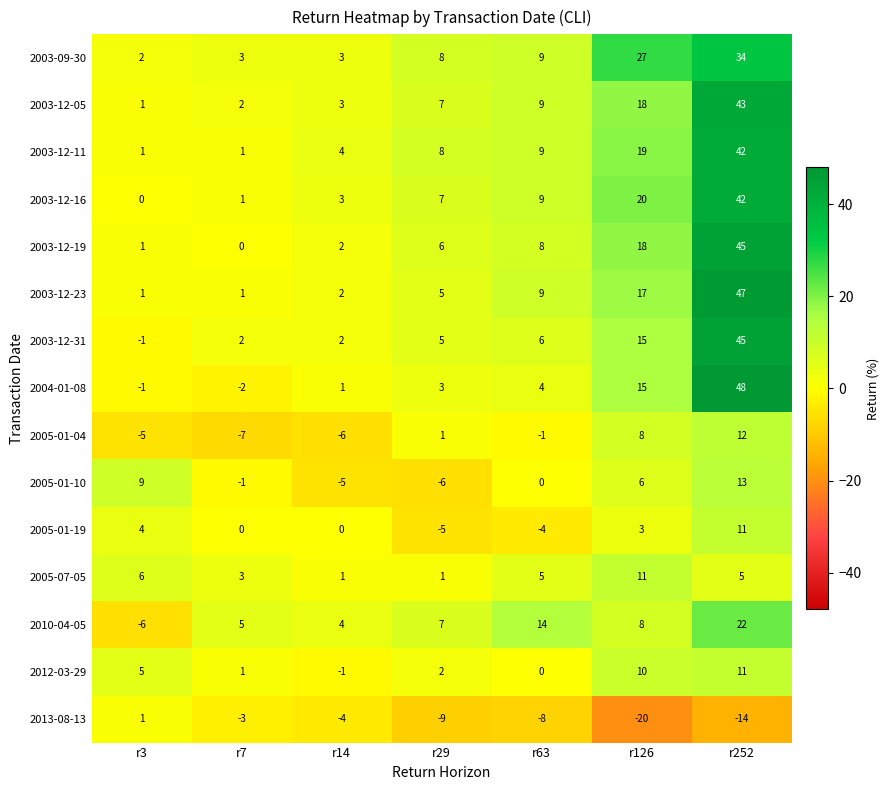

What is the total value across all series at r14?

9